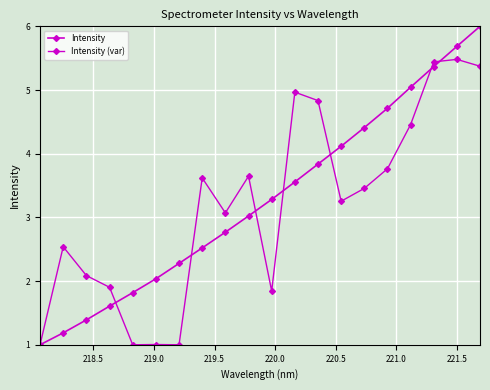

True or false: Intensity has more than 1 interior local peaks.

False